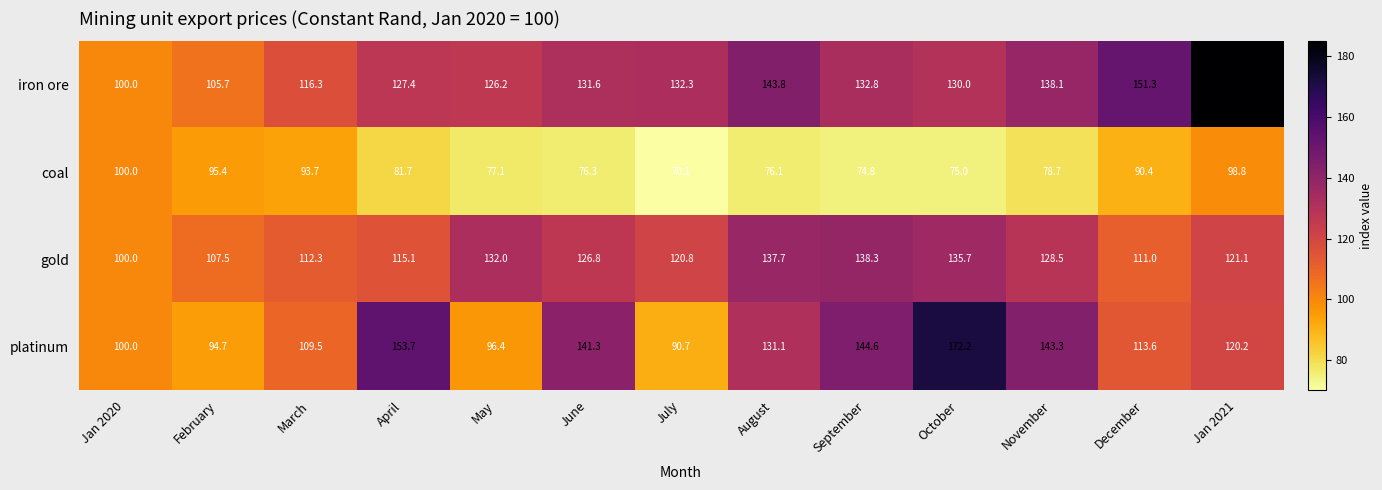

What is the spread (max minus min) of values at May?

54.9